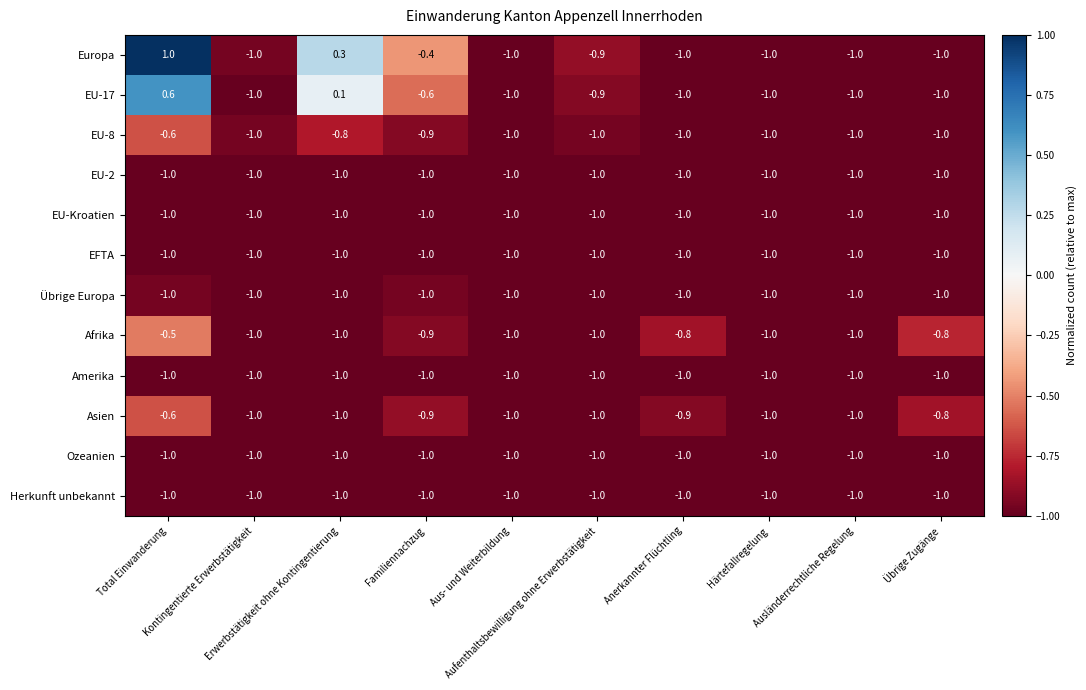

Count the EU-8 values in the range -1 to 0.

10